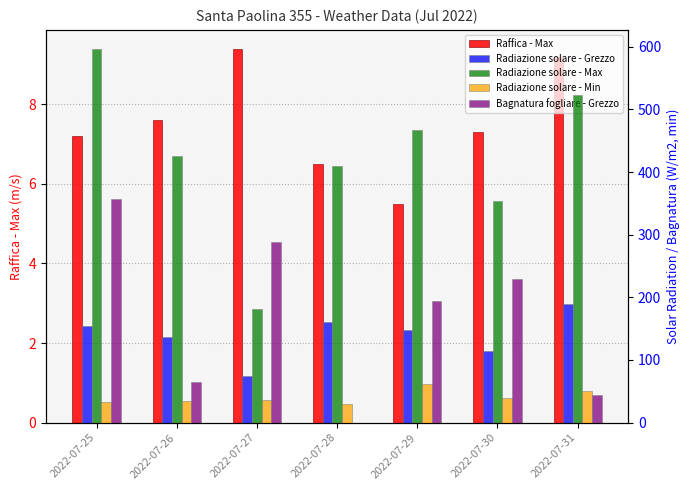

True or false: Radiazione solare - Grezzo has a value of 233.2 at 2022-07-29.

False